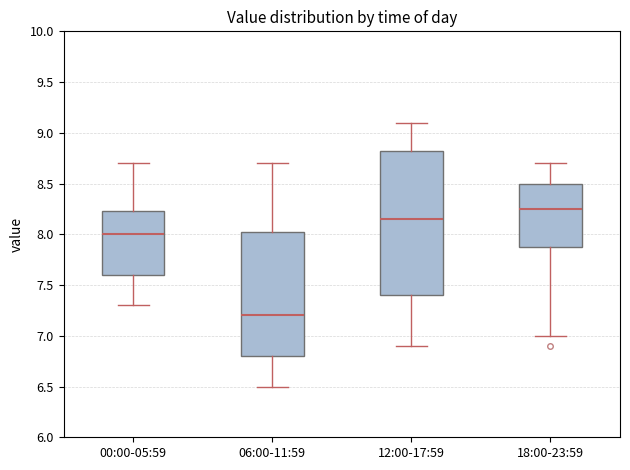

Reading left to right, transcribe this box plot: for each box, give where its median line is, the range the box spans, and where its two whiskers end, as read against the y-axis. The values are not printed on the chart, so give them approximately, as read against the axis.

00:00-05:59: median 8.00, box 7.60 to 8.25, whiskers 7.30 to 8.70
06:00-11:59: median 7.20, box 6.80 to 8.05, whiskers 6.50 to 8.70
12:00-17:59: median 8.15, box 7.40 to 8.85, whiskers 6.90 to 9.10
18:00-23:59: median 8.25, box 7.90 to 8.50, whiskers 7.00 to 8.70